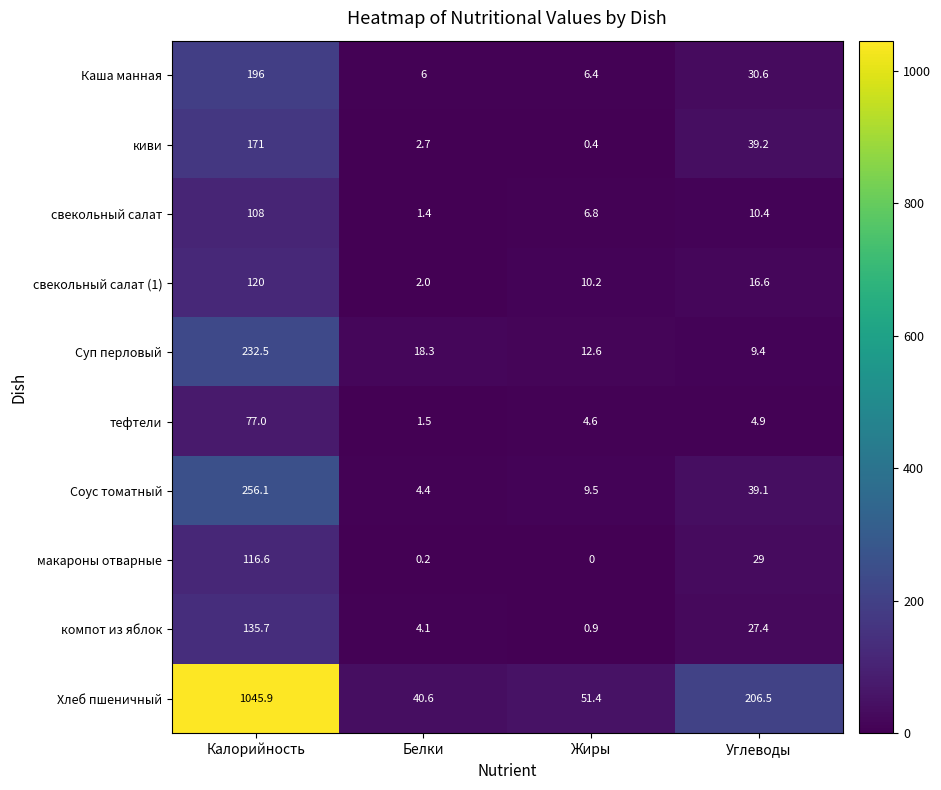

At how many categories does at least one series exceed 905?

1